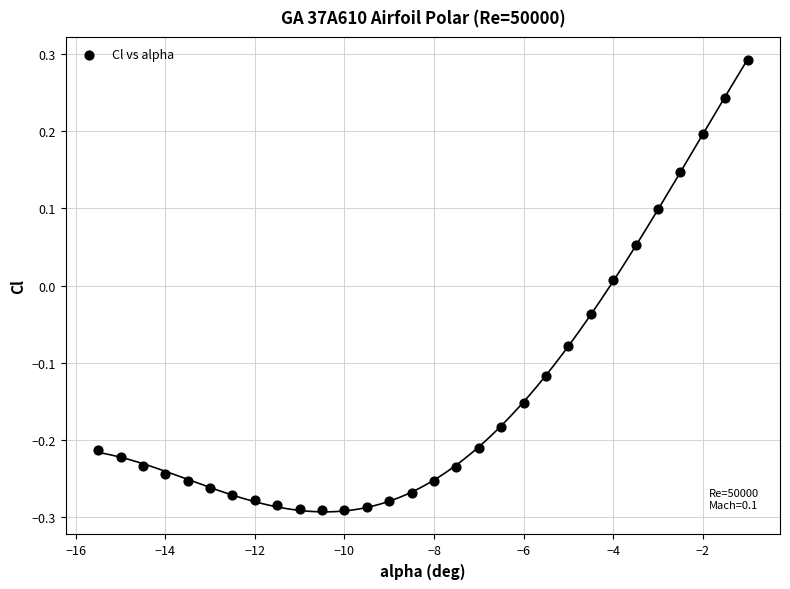

What is the range of Y values (max minus min)?

0.6